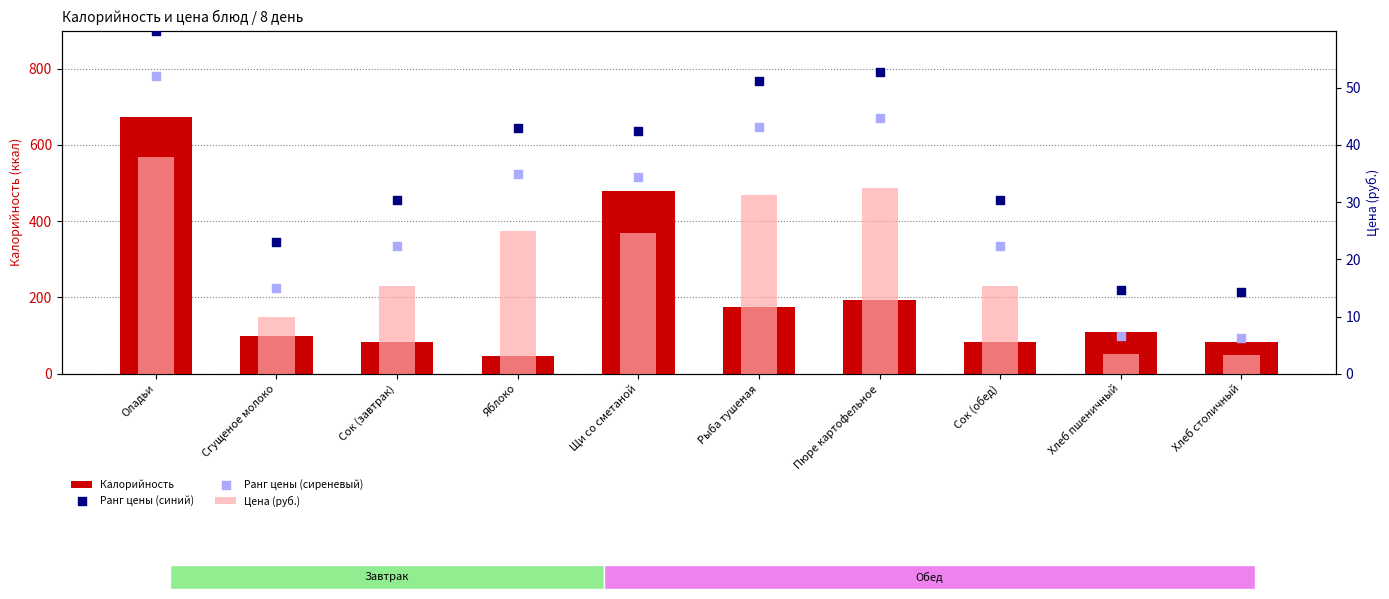

Which series reaches the maximum Y coordinate?

Калорийность